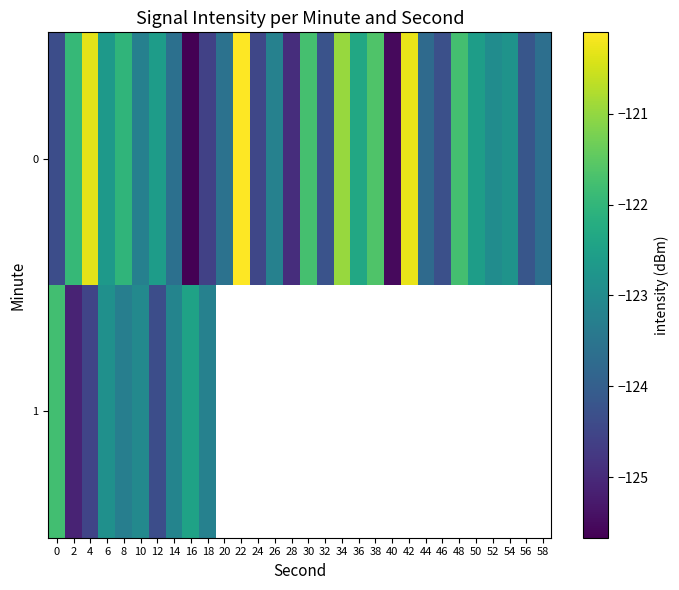

How many distinct data groups are displayed?

2